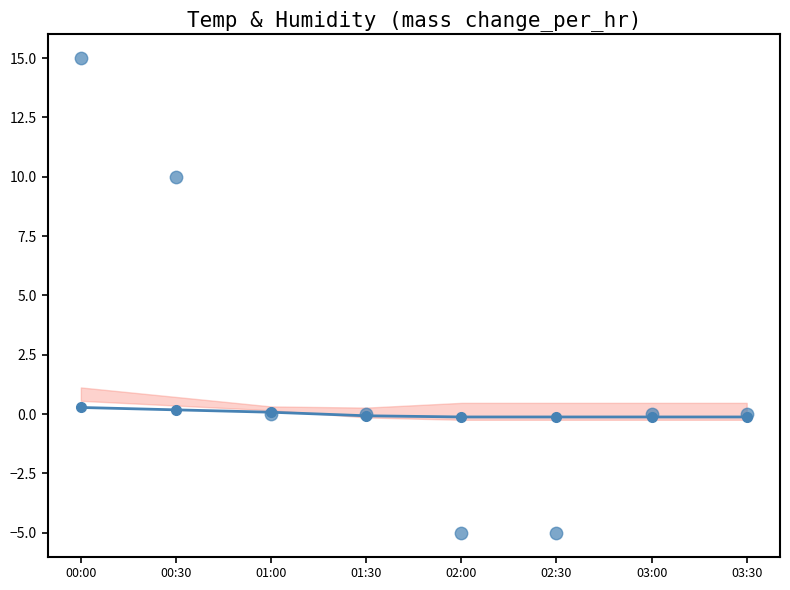

What is the total value across all series at 02:00?

-5.1